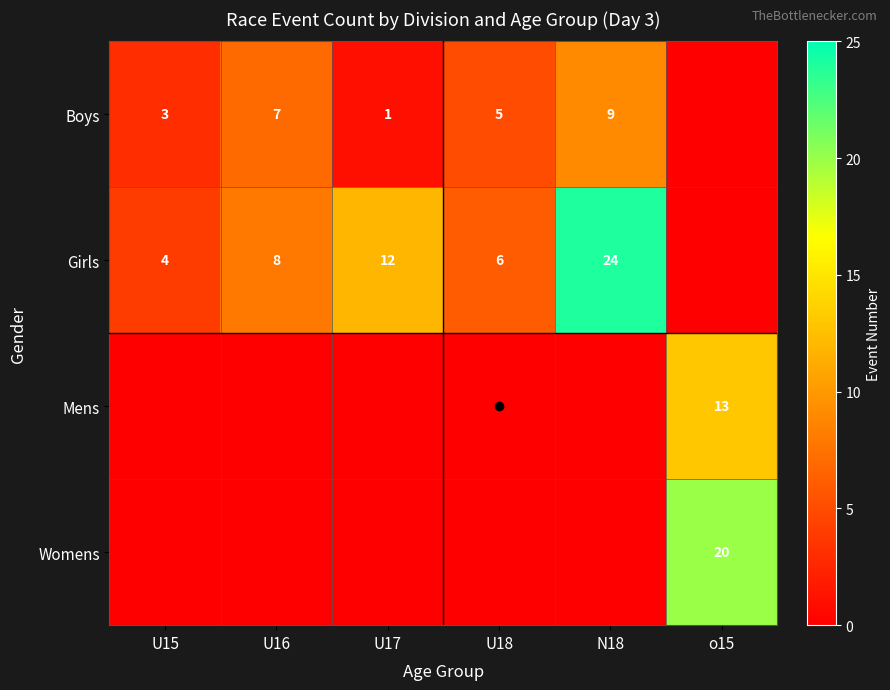

The Boys series shows 2 at U15. True or false?

False